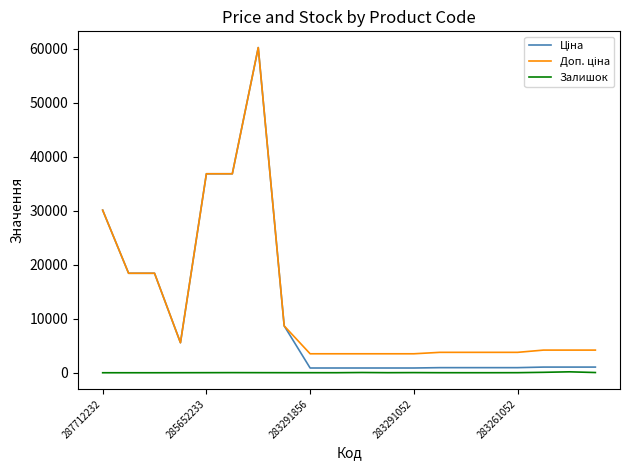

True or false: Залишок and Ціна intersect in this chart.

False